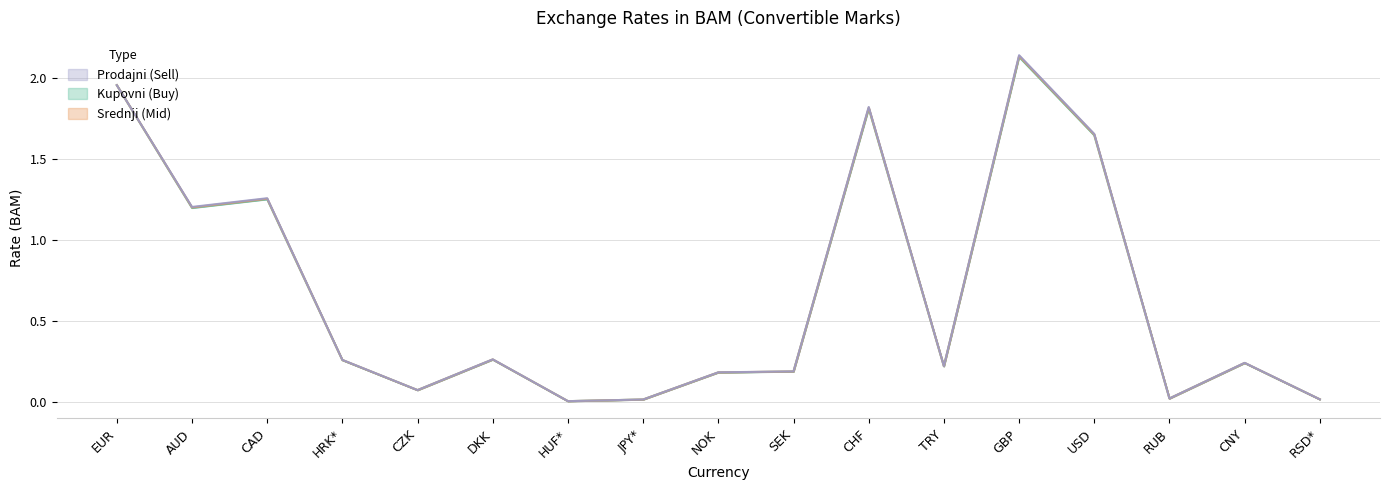

How many lines are shown in the chart?

3